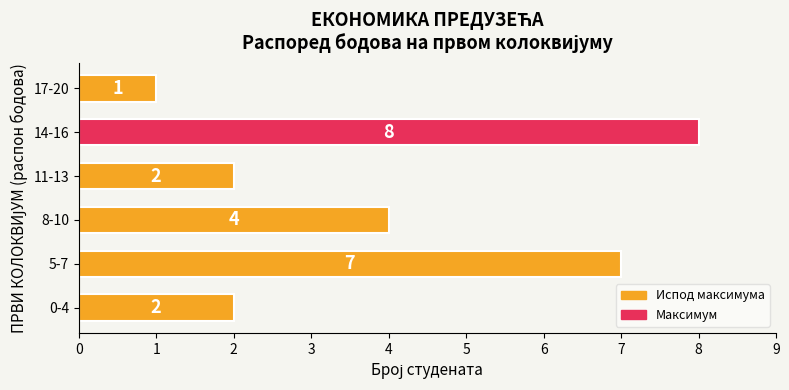

Which has a higher value, 11-13 or 8-10?

8-10